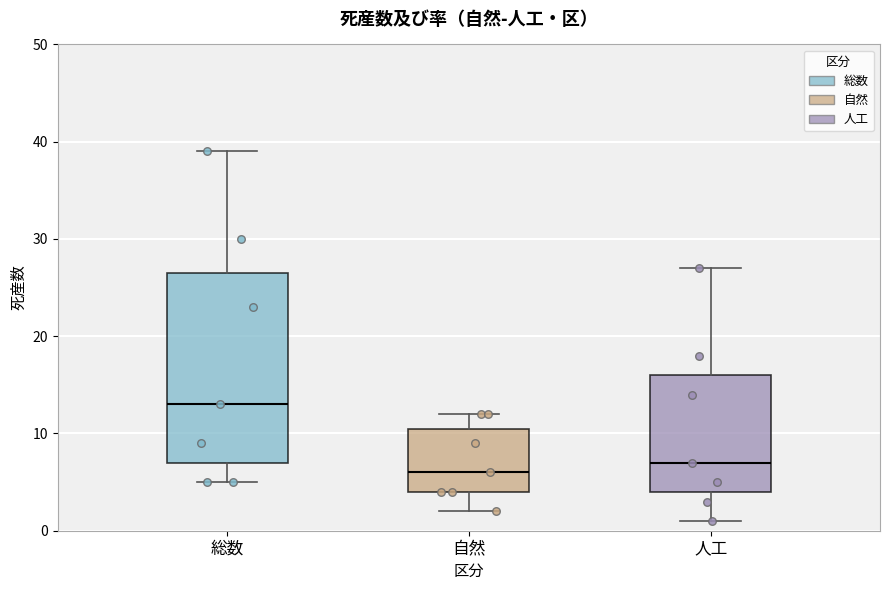

Which box has the highest median line?

総数